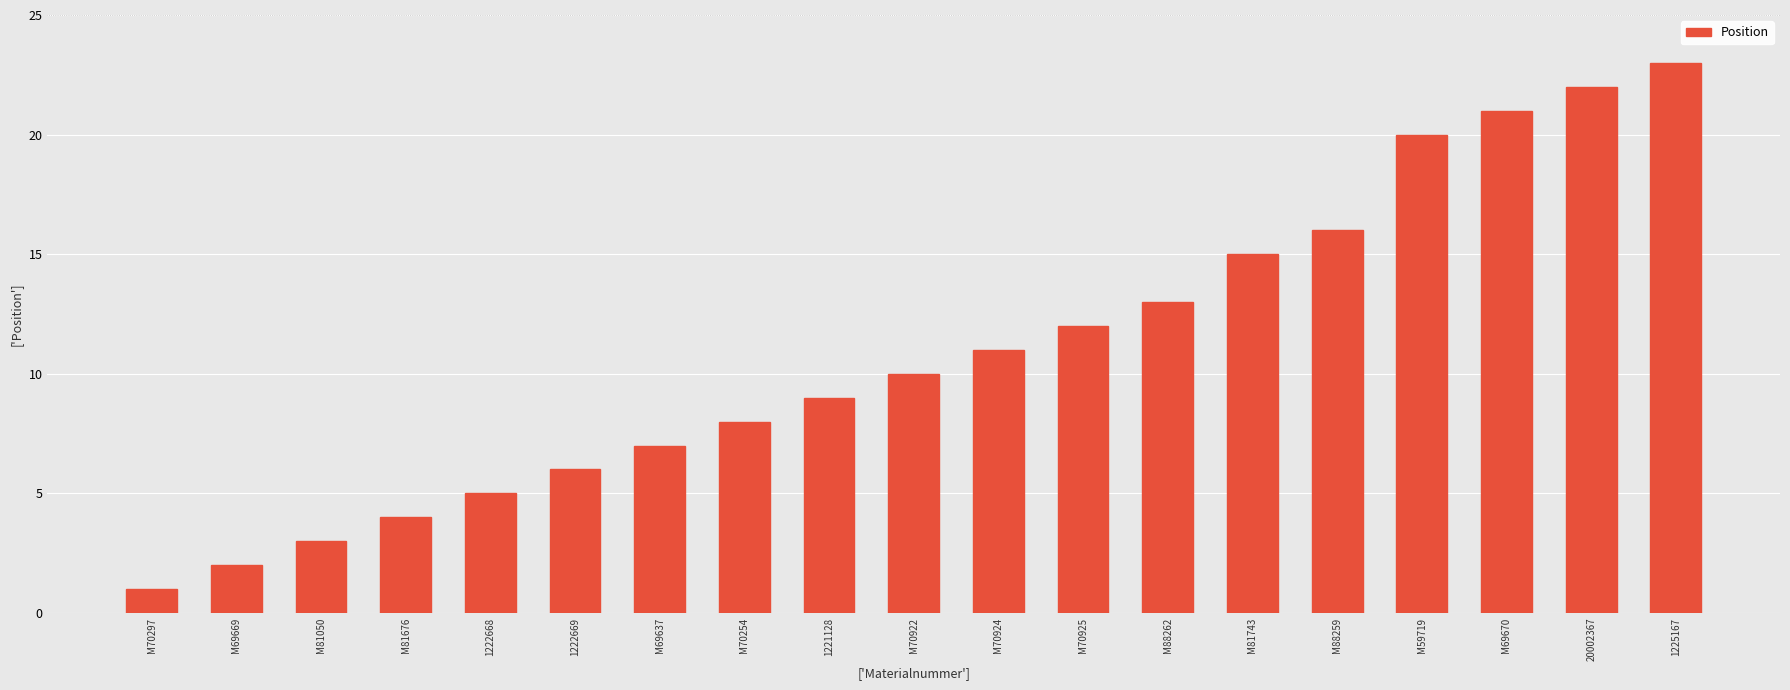

How many bars are there in total?

19